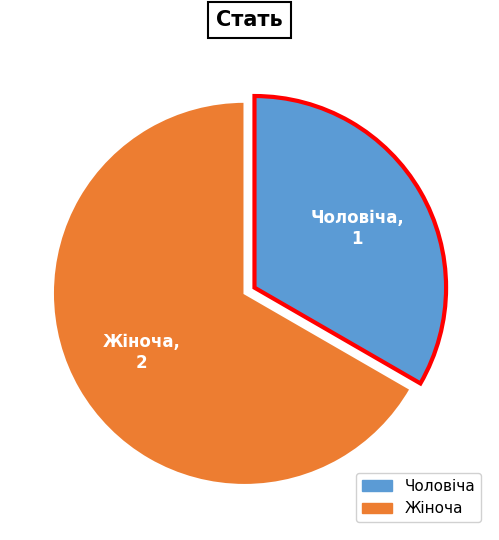

Rank the categories by value from lowest to highest.

Чоловіча, Жіноча